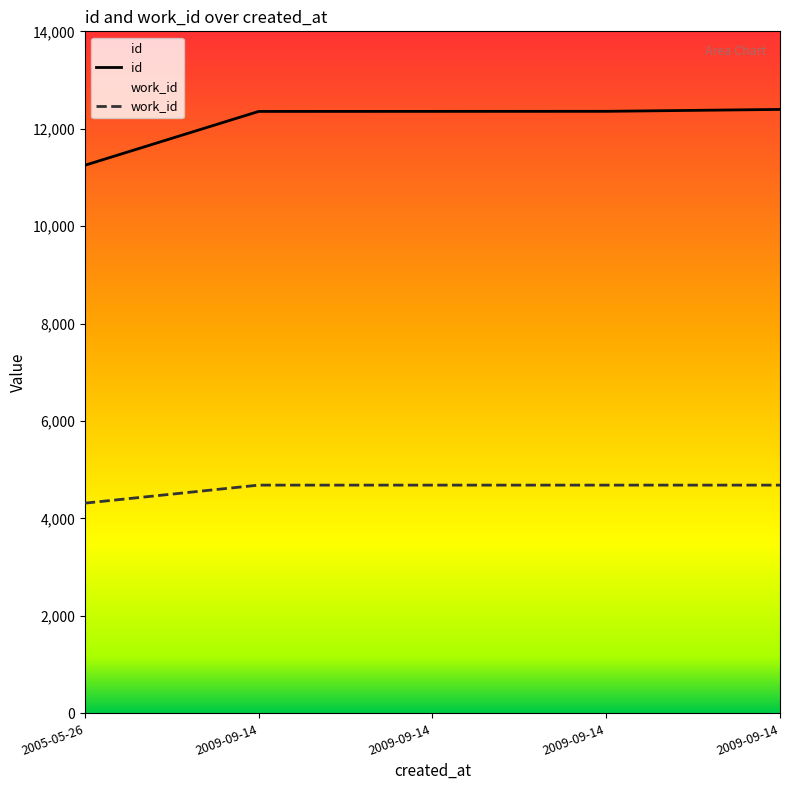

True or false: work_id and id cross at least once.

False